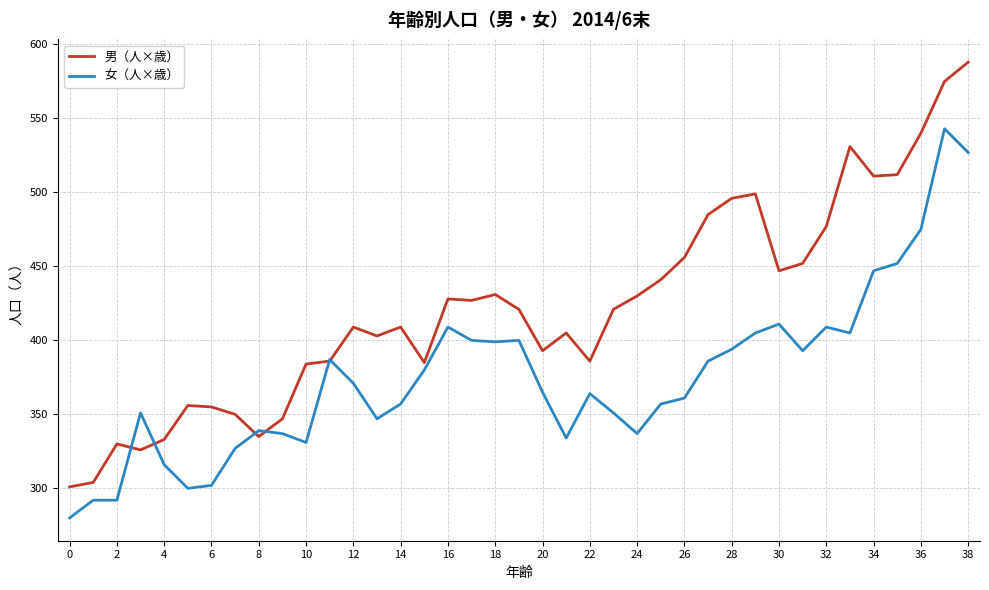

List the series in order of their peak value, lowest first.

女（人×歳）, 男（人×歳）